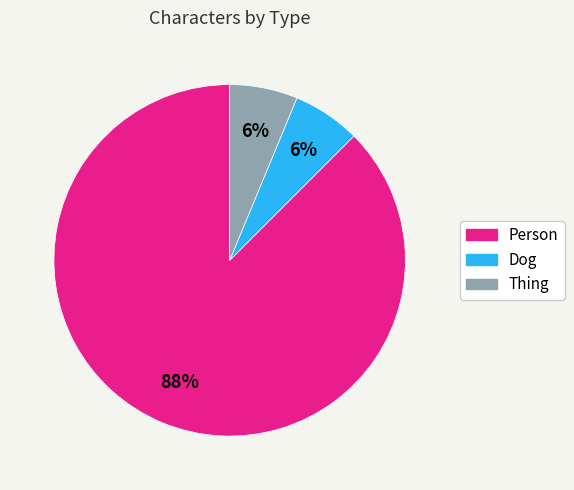

The Person slice represents 88% of the pie. True or false?

True